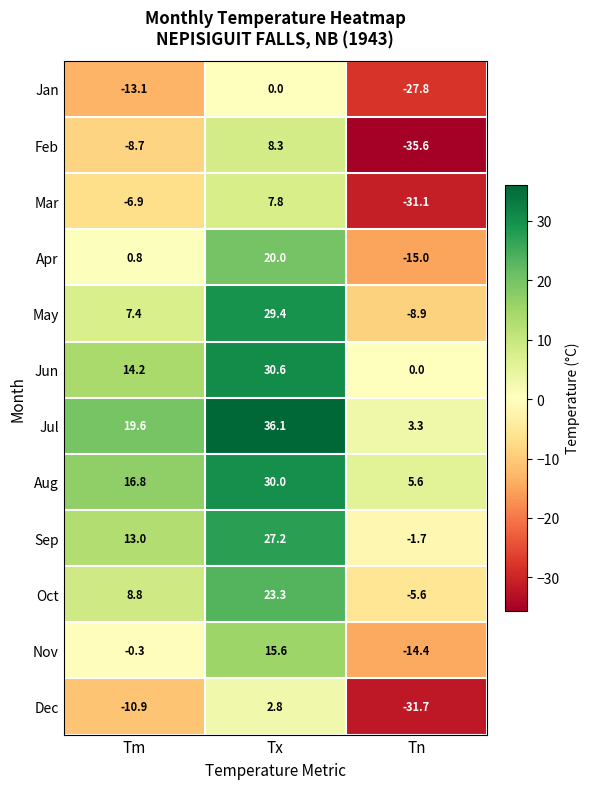

Which series changed the most between Tm and Tx?

May